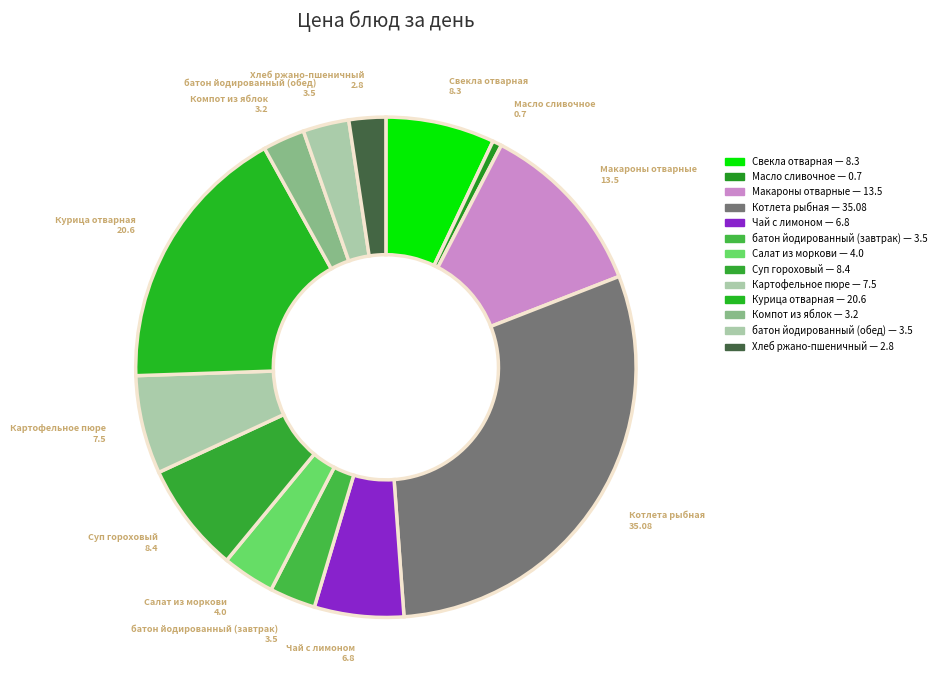

How many slices are in this pie chart?

13